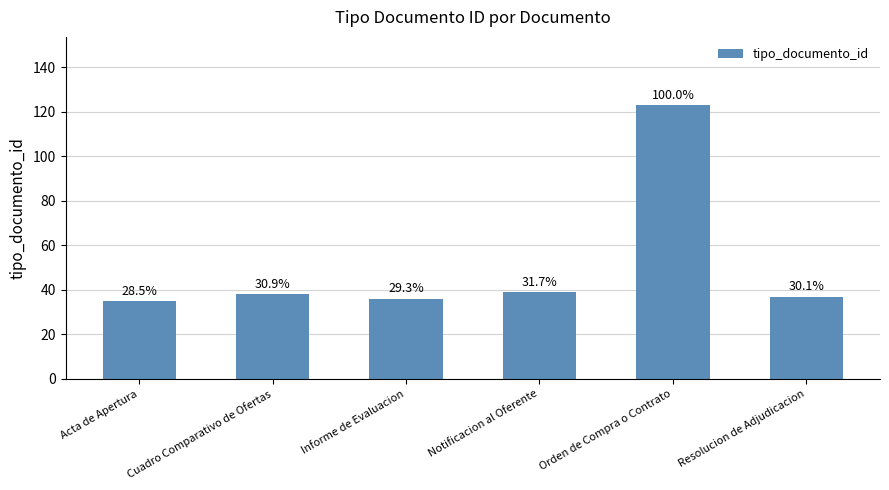

At which label does the data first exceed 38?

Notificacion al Oferente